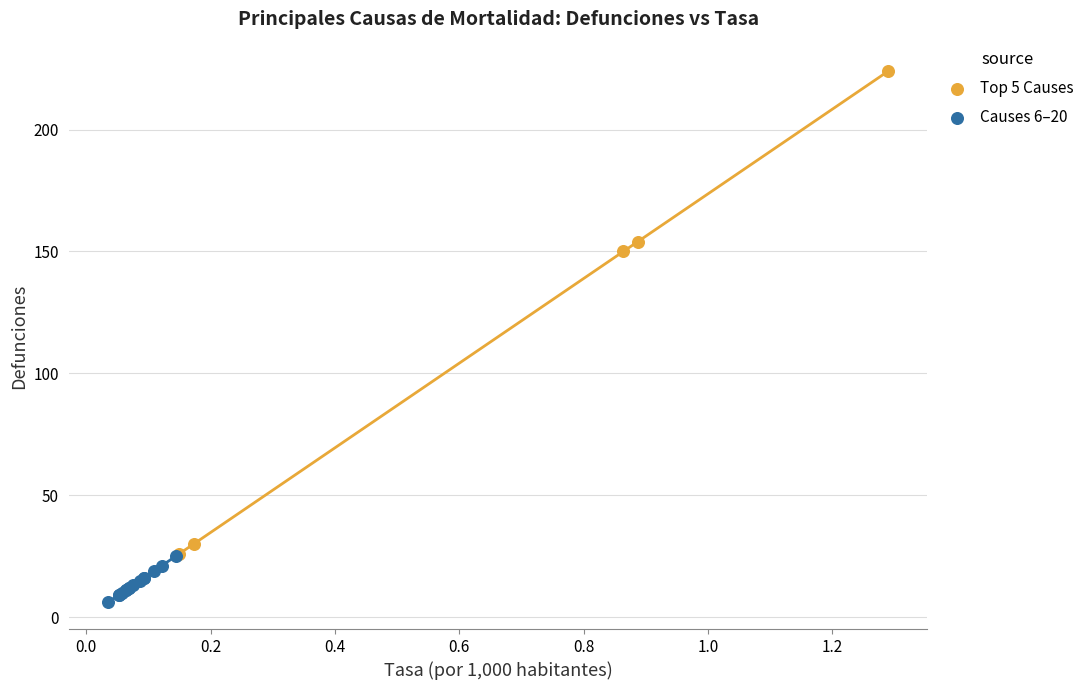

Which series has the widest spread of Y values?

Top 5 Causes